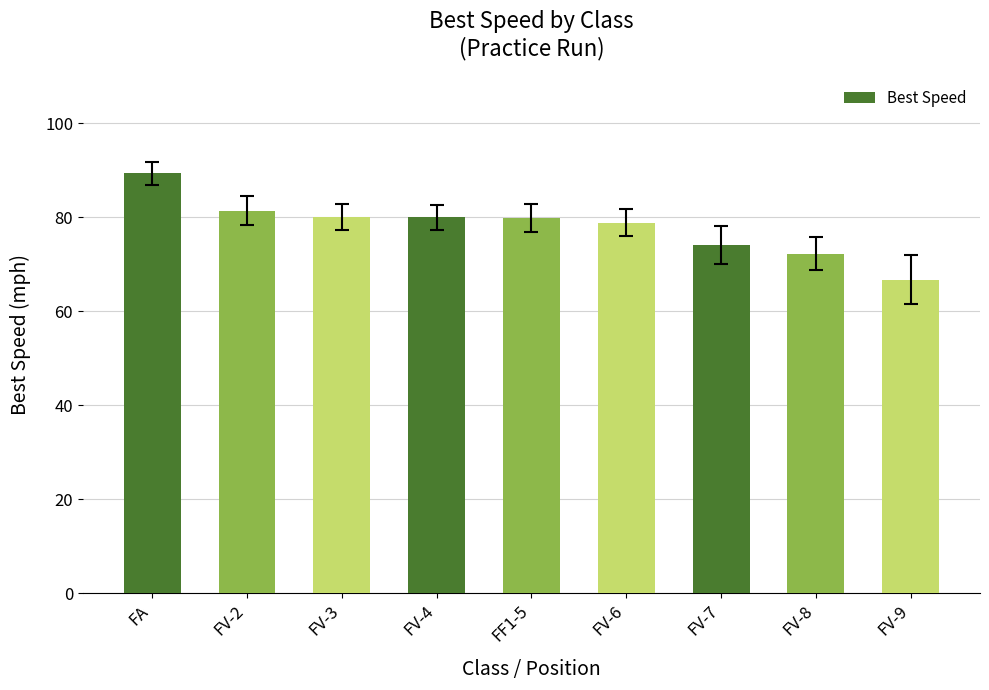

Does the chart contain stacked bars?

No